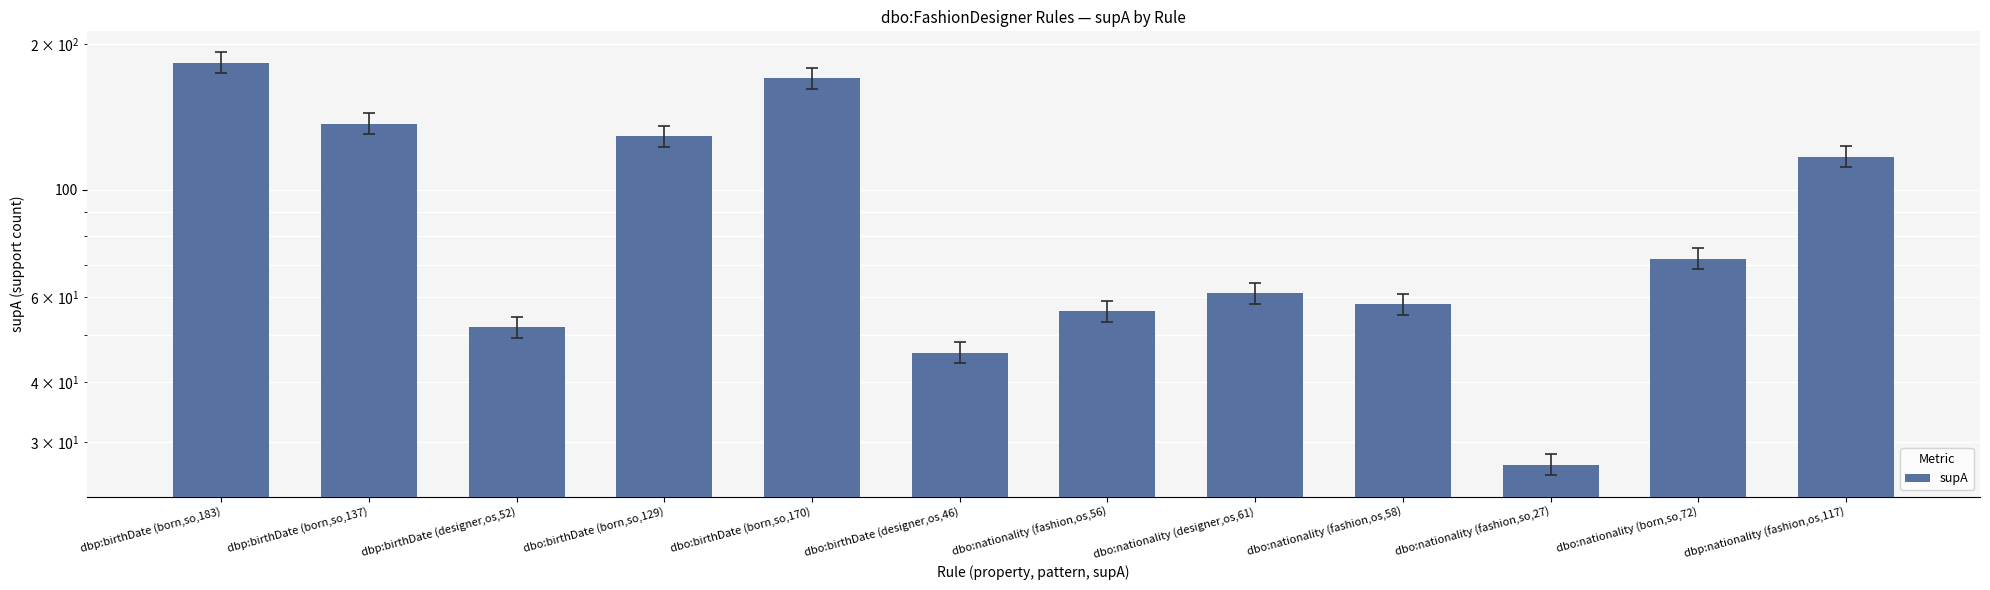

At which label is the value closest to 105?

dbp:nationality (fashion,os,117)